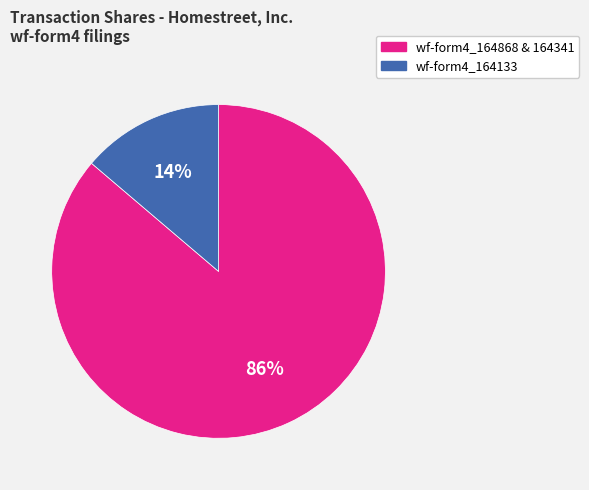

Does any single category account for the majority?

Yes